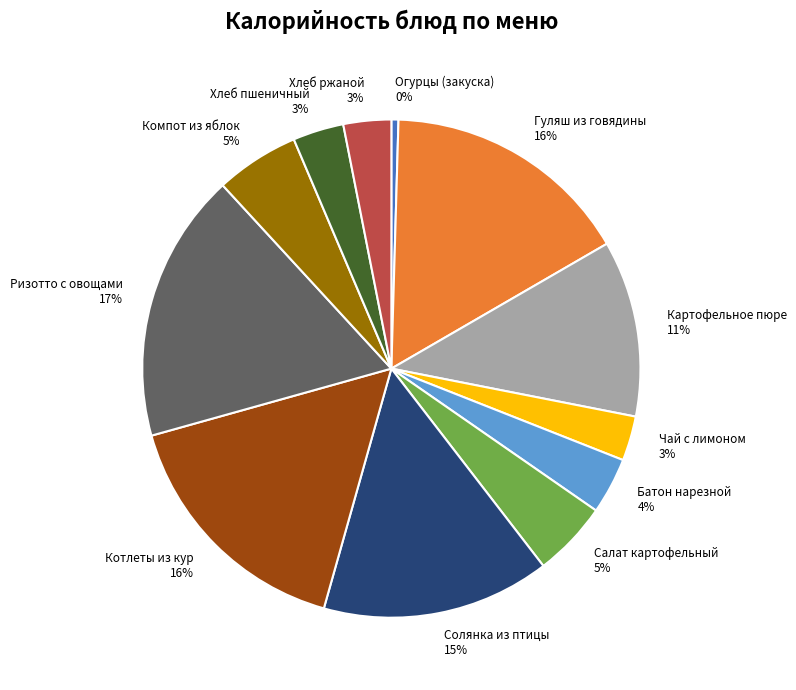

What percentage is the Гуляш из говядины slice, to the nearest percent?

16%